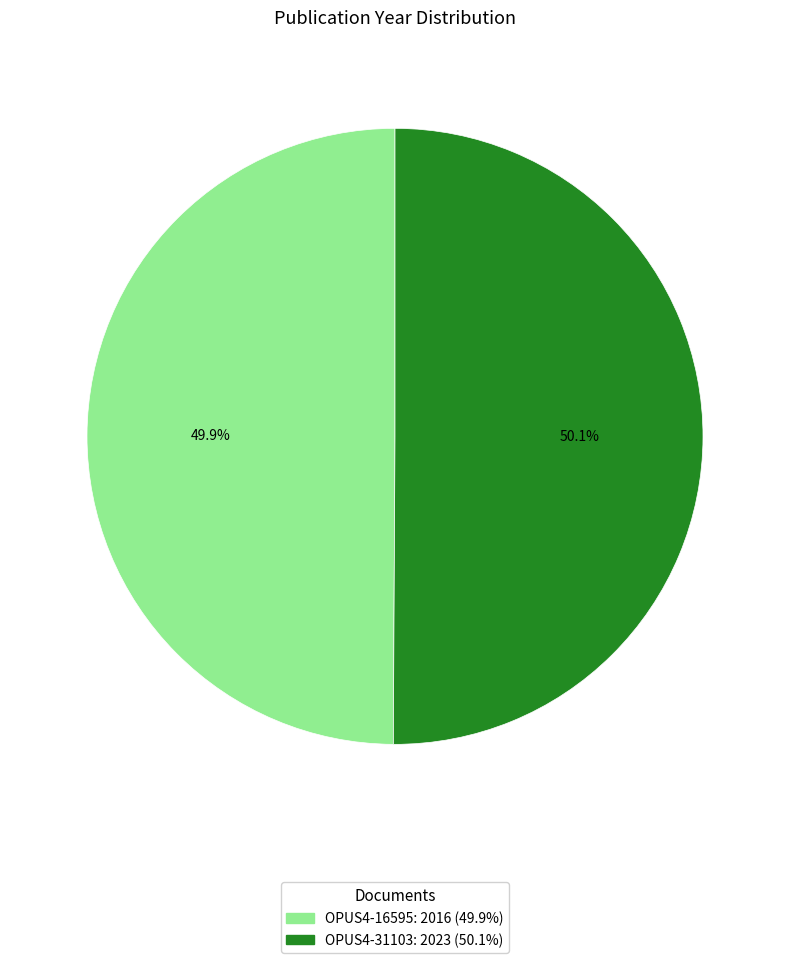

Is there any slice that represents more than half of the pie?

Yes